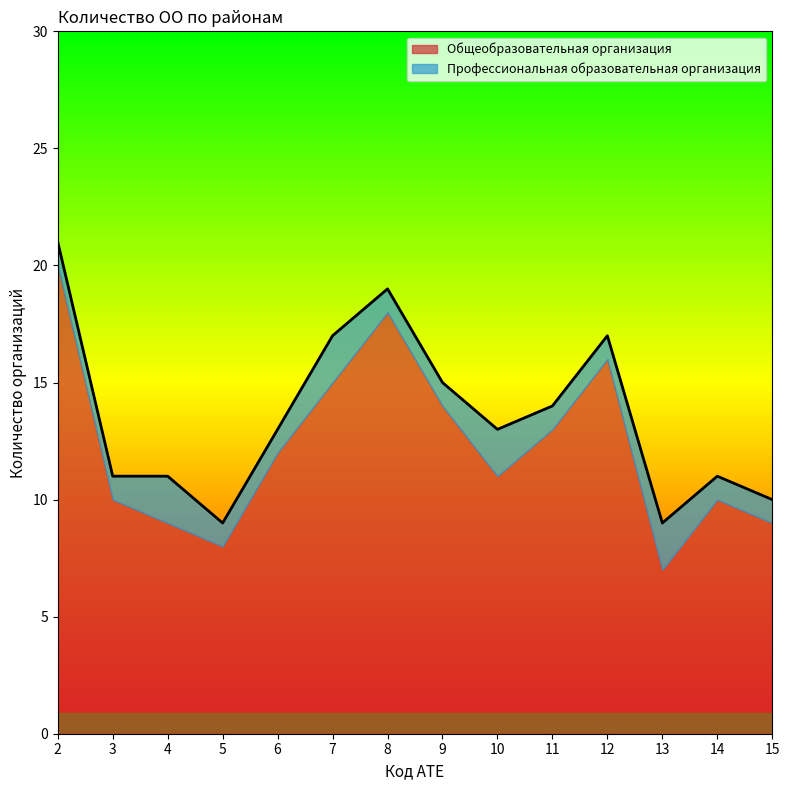

True or false: the data shows 13 at 6.

True